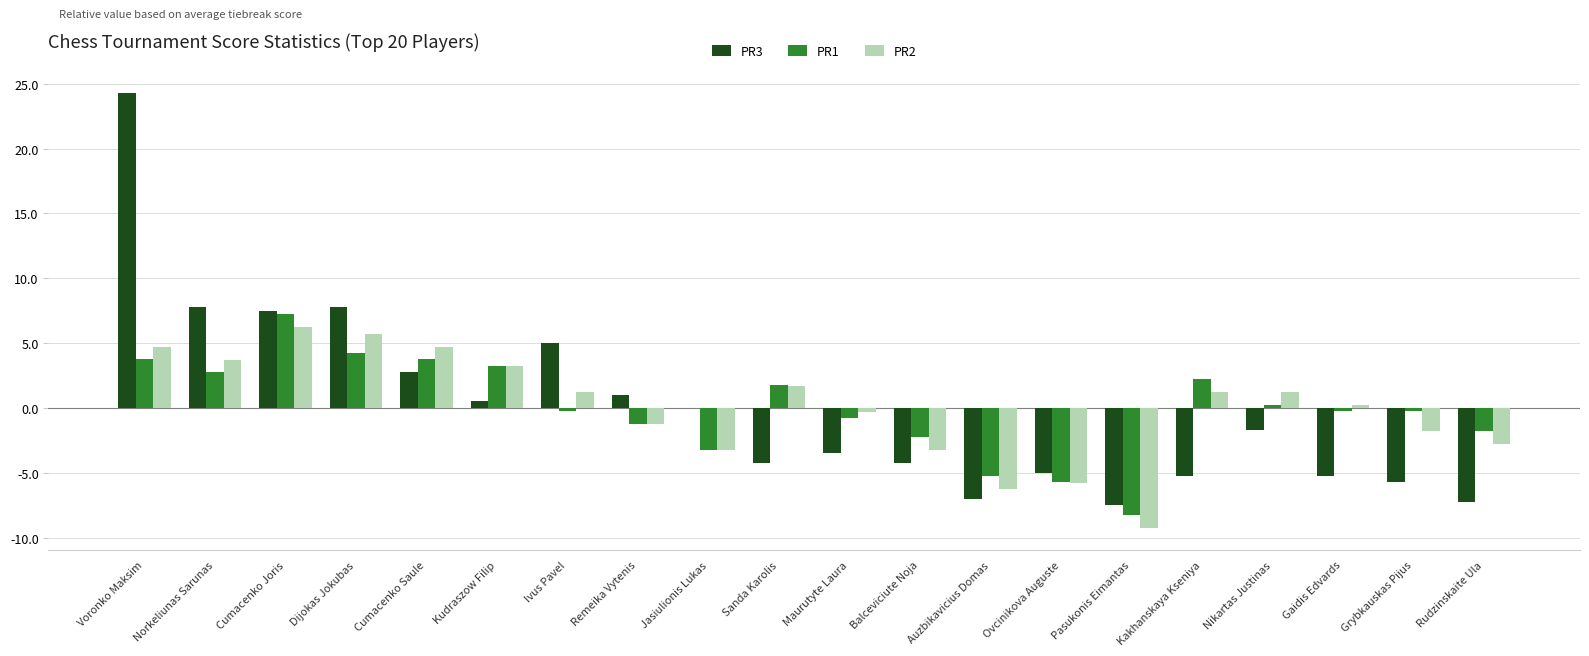

Is the value of PR2 at Auzbikavicius Domas greater than the value of PR1 at Remeika Vytenis?

No